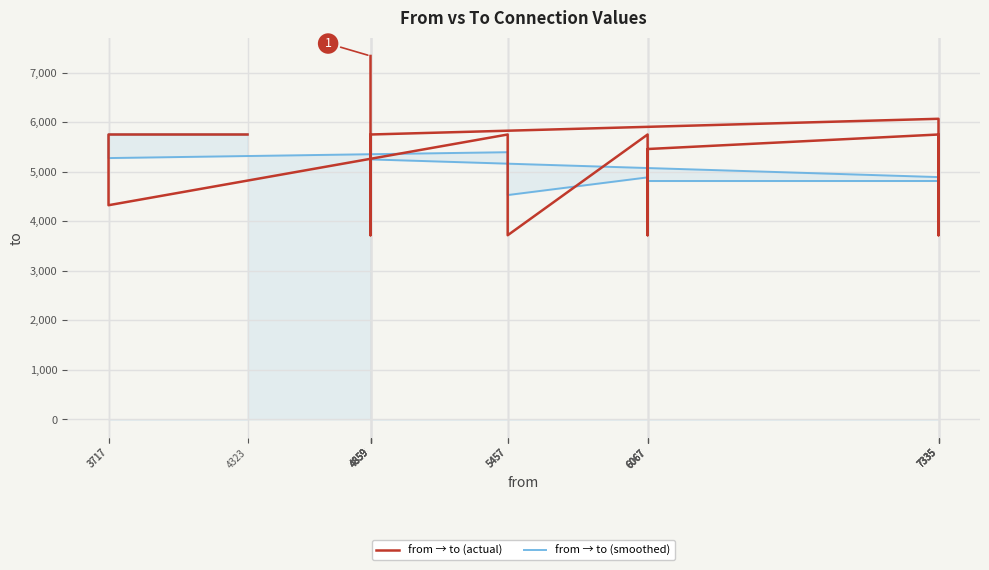

Which series has the largest range (max minus min)?

from → to (actual)